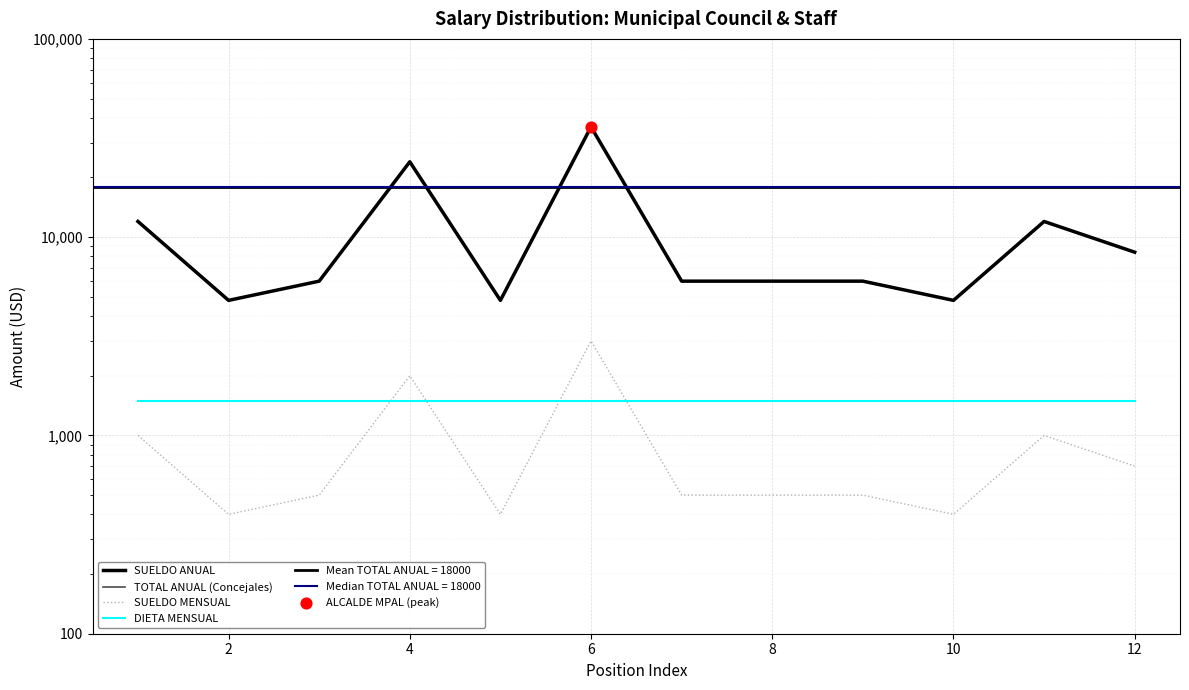

Is the value of SUELDO ANUAL at 12 greater than the value of DIETA MENSUAL at 12?

Yes